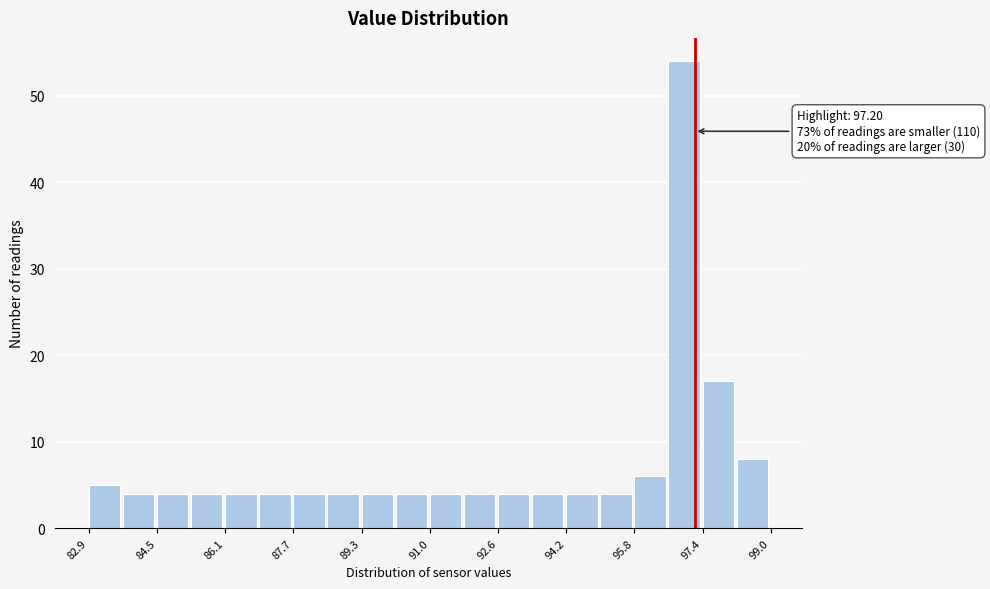

Over which range of the x-axis is the bar tallest?

96.6 to 97.4